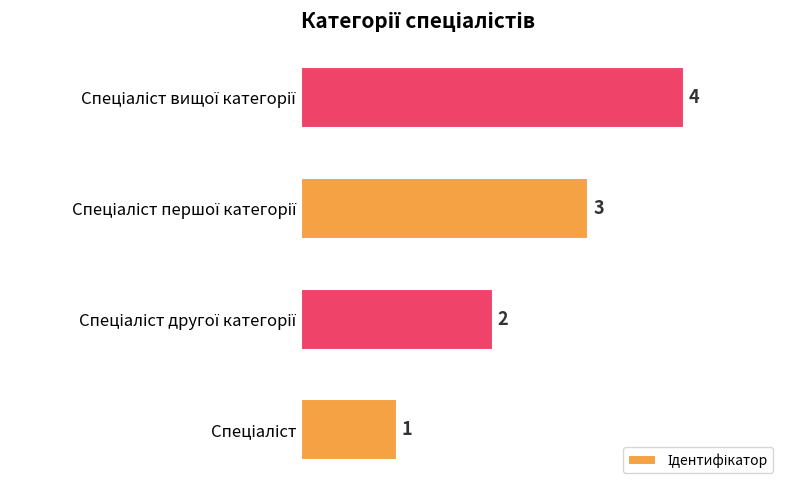

How many data points does each series have?

4